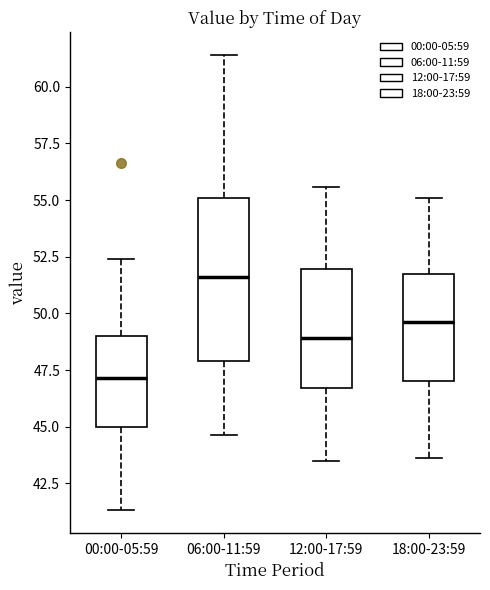

Reading left to right, read every box against the y-axis: the position of its median line, the range the box covers, and the ends of its whiskers. The values are not printed on the chart, so give them approximately, as read against the axis.

00:00-05:59: median 47.0, box 45.0 to 49.0, whiskers 41.5 to 52.5
06:00-11:59: median 51.5, box 48.0 to 55.0, whiskers 44.5 to 61.5
12:00-17:59: median 49.0, box 46.5 to 52.0, whiskers 43.5 to 55.5
18:00-23:59: median 49.5, box 47.0 to 51.5, whiskers 43.5 to 55.0